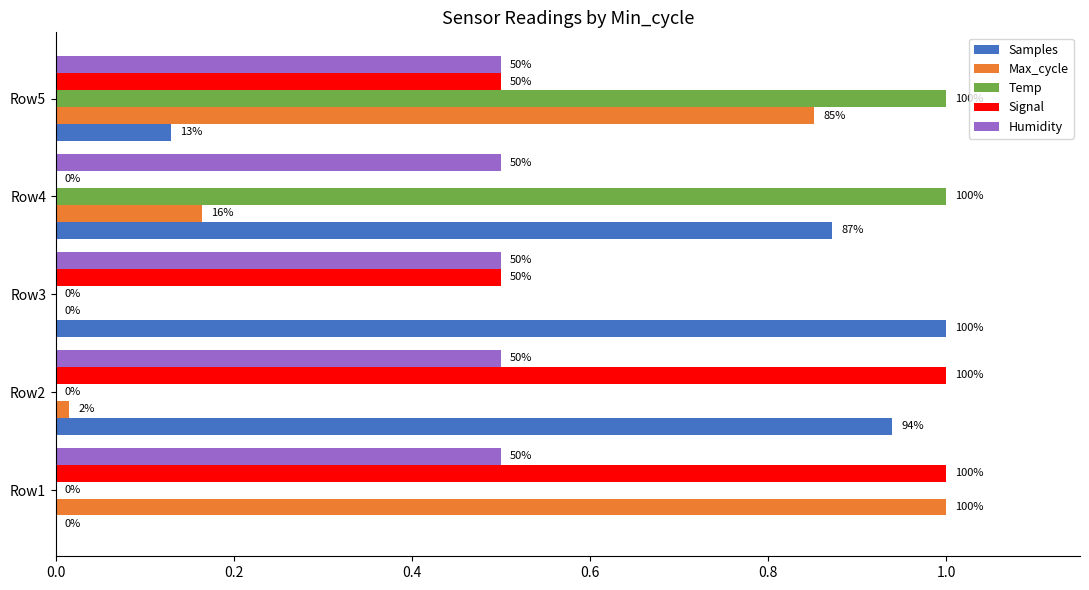

What are all the series names shown in the legend?

Samples, Max_cycle, Temp, Signal, Humidity